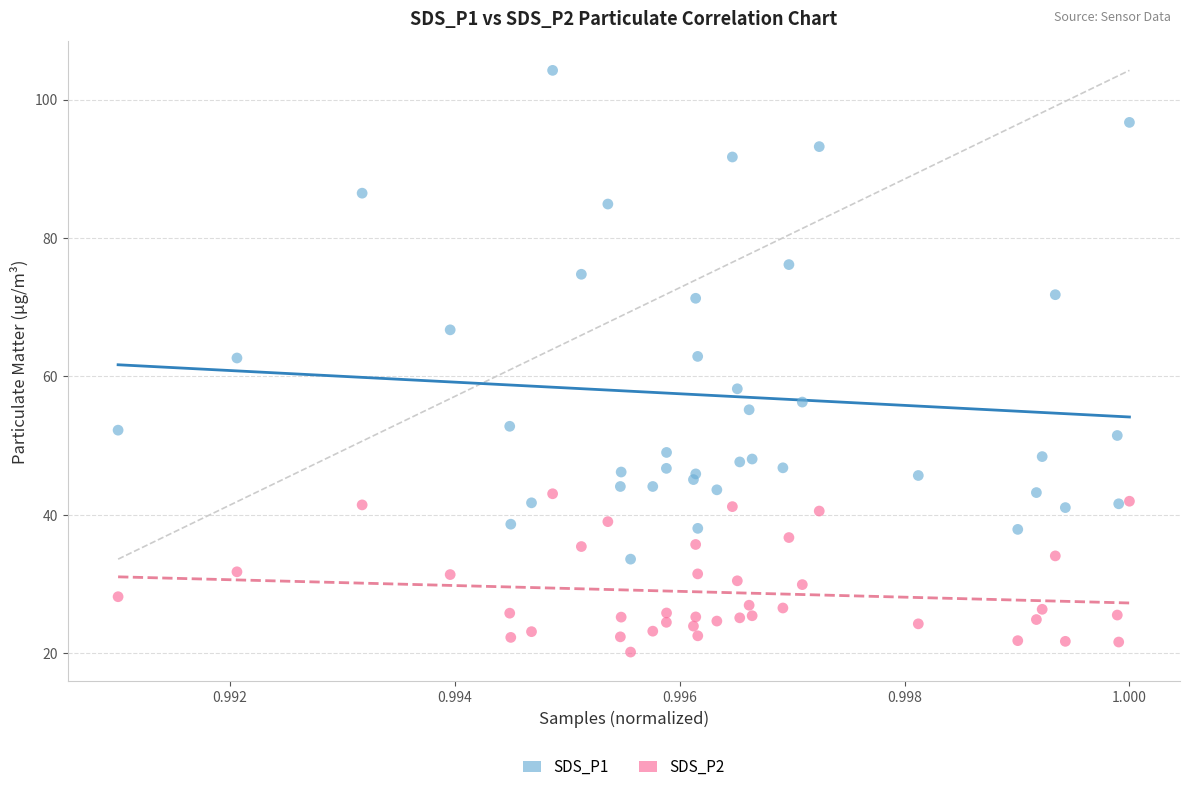

Which series contains the lowest Y value?

SDS_P2